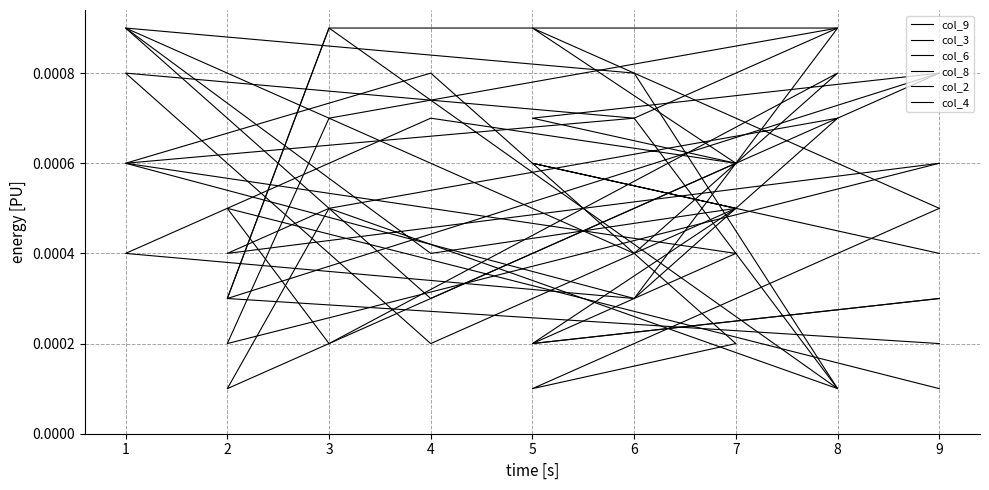

Does the chart have visible grid lines?

Yes